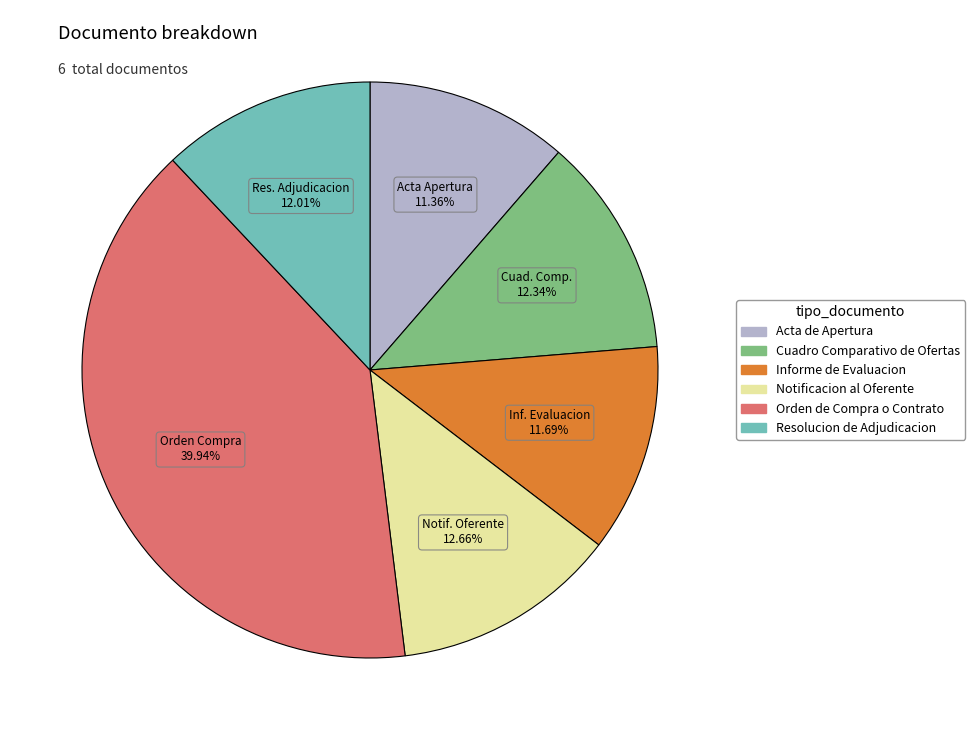

What is the ratio of the value at Resolucion de Adjudicacion to the value at Cuadro Comparativo de Ofertas?

1.0